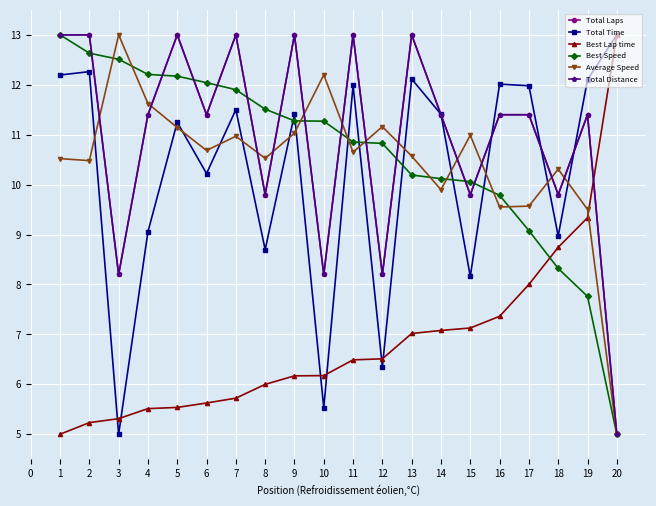

Is it true that Best Lap time equals 9.3 at 19?

True